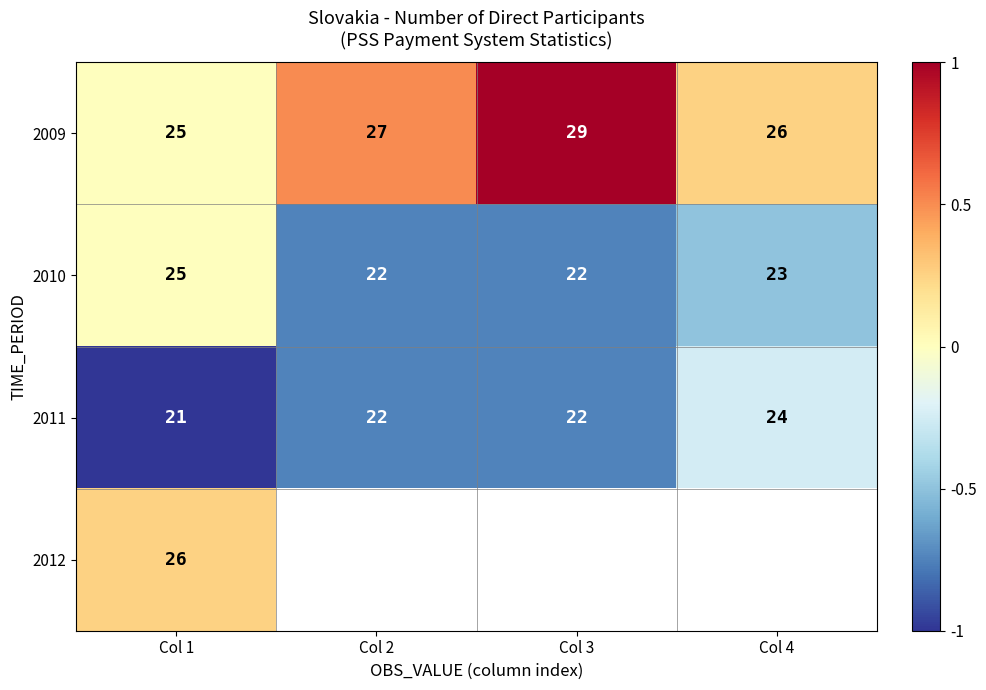

Which category has the highest value in the 2011 series?

Col 4